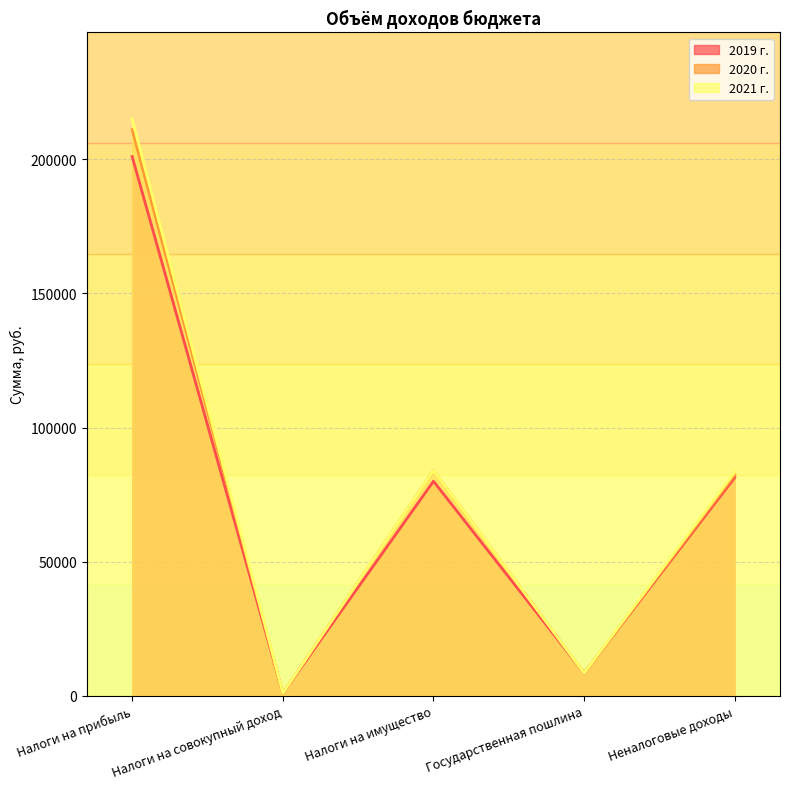

What is the sum of all 2020 г. values?

386900